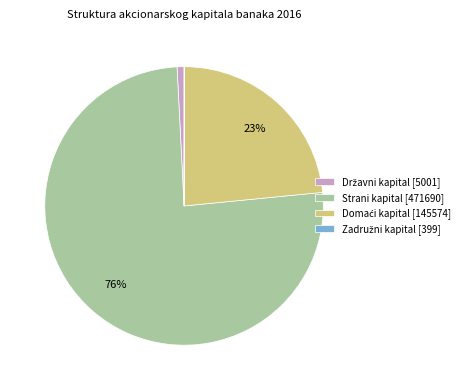

Which slice is the largest?

Strani kapital